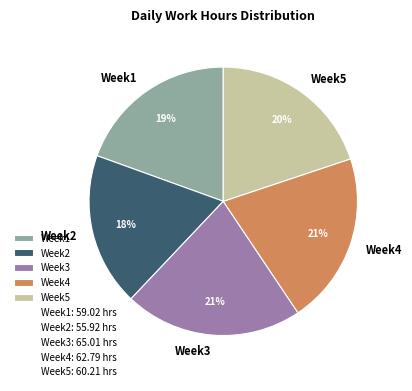

To the nearest percent, what is the combined percentage of Week3 and Week4?

42%